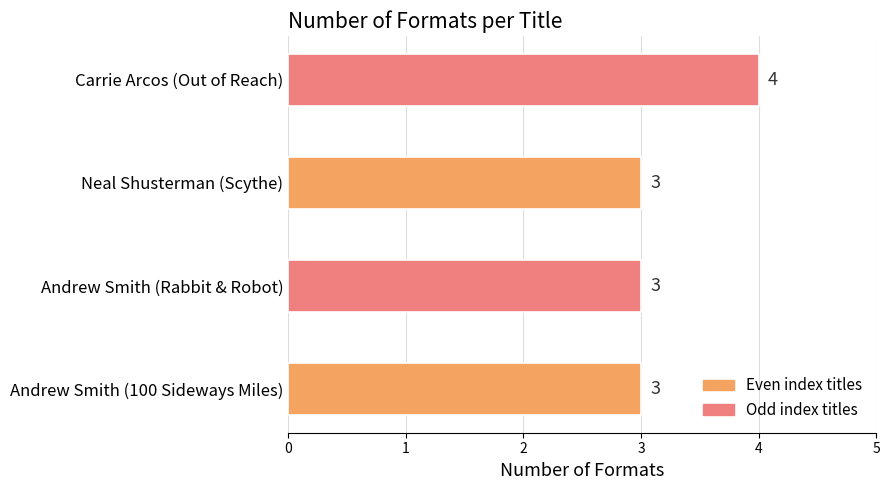

What is the sum of all values?

13